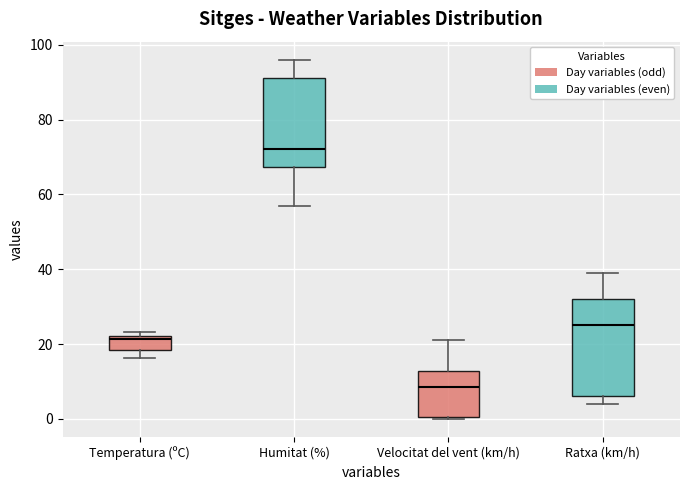

Comparing the boxes themselves (not the whiskers), which one is the tallest?

Ratxa (km/h)